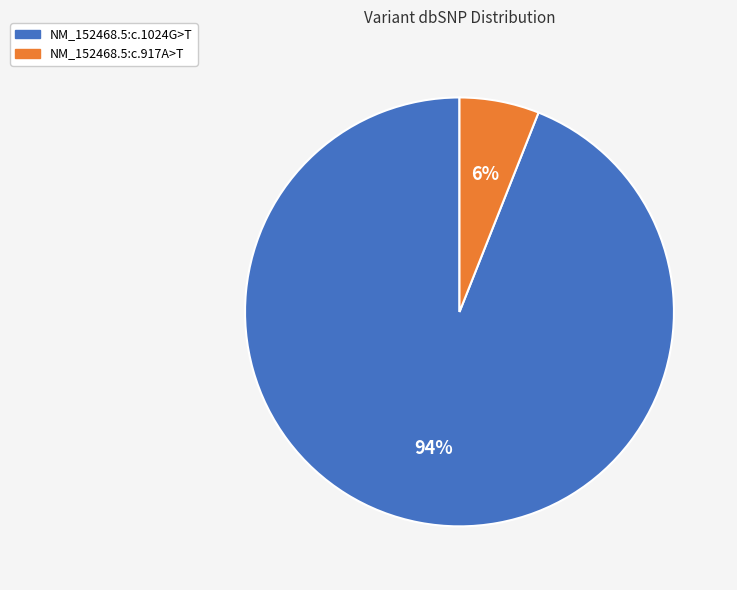

Which has a higher value, NM_152468.5:c.917A>T or NM_152468.5:c.1024G>T?

NM_152468.5:c.1024G>T